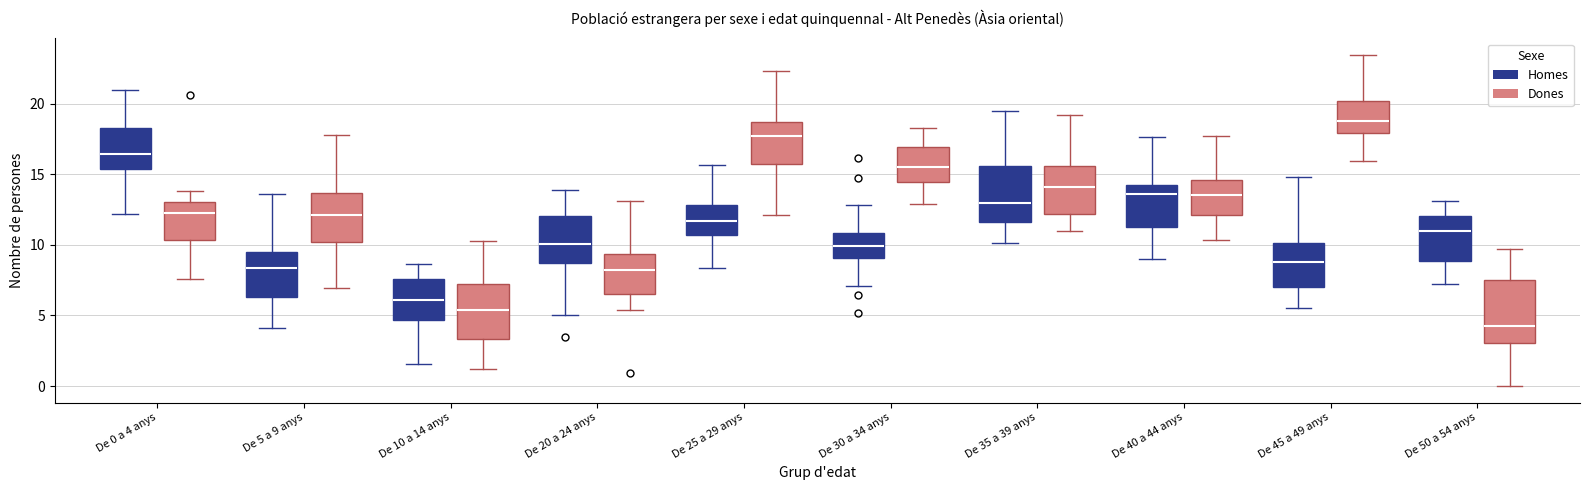

Reading left to right, read every box against the y-axis: the position of its median line, the range the box covers, and the ends of its whiskers. The values are not printed on the chart, so give them approximately, as read against the axis.

De 0 a 4 anys (Homes): median 16.5, box 15.5 to 18.5, whiskers 12.0 to 21.0
De 0 a 4 anys (Dones): median 12.5, box 10.5 to 13.0, whiskers 7.5 to 14.0
De 5 a 9 anys (Homes): median 8.5, box 6.5 to 9.5, whiskers 4.0 to 13.5
De 5 a 9 anys (Dones): median 12.0, box 10.0 to 13.5, whiskers 7.0 to 18.0
De 10 a 14 anys (Homes): median 6.0, box 4.5 to 7.5, whiskers 1.5 to 8.5
De 10 a 14 anys (Dones): median 5.5, box 3.5 to 7.0, whiskers 1.0 to 10.5
De 20 a 24 anys (Homes): median 10.0, box 8.5 to 12.0, whiskers 5.0 to 14.0
De 20 a 24 anys (Dones): median 8.0, box 6.5 to 9.5, whiskers 5.5 to 13.0
De 25 a 29 anys (Homes): median 11.5, box 10.5 to 13.0, whiskers 8.5 to 15.5
De 25 a 29 anys (Dones): median 17.5, box 15.5 to 18.5, whiskers 12.0 to 22.5
De 30 a 34 anys (Homes): median 10.0, box 9.0 to 11.0, whiskers 7.0 to 13.0
De 30 a 34 anys (Dones): median 15.5, box 14.5 to 17.0, whiskers 13.0 to 18.5
De 35 a 39 anys (Homes): median 13.0, box 11.5 to 15.5, whiskers 10.0 to 19.5
De 35 a 39 anys (Dones): median 14.0, box 12.0 to 15.5, whiskers 11.0 to 19.0
De 40 a 44 anys (Homes): median 13.5, box 11.5 to 14.0, whiskers 9.0 to 17.5
De 40 a 44 anys (Dones): median 13.5, box 12.0 to 14.5, whiskers 10.5 to 17.5
De 45 a 49 anys (Homes): median 9.0, box 7.0 to 10.0, whiskers 5.5 to 15.0
De 45 a 49 anys (Dones): median 19.0, box 18.0 to 20.0, whiskers 16.0 to 23.5
De 50 a 54 anys (Homes): median 11.0, box 9.0 to 12.0, whiskers 7.0 to 13.0
De 50 a 54 anys (Dones): median 4.5, box 3.0 to 7.5, whiskers 0.0 to 9.5